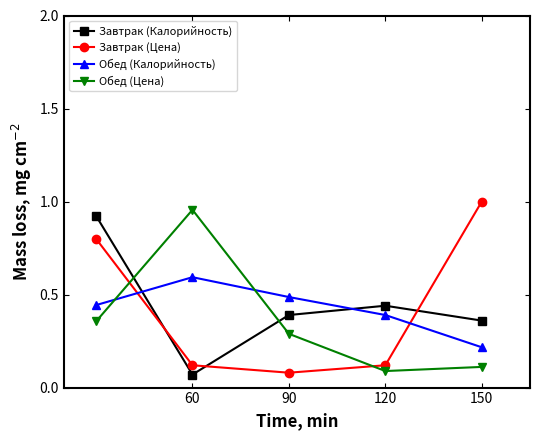

Does the chart display data point markers on the line(s)?

Yes